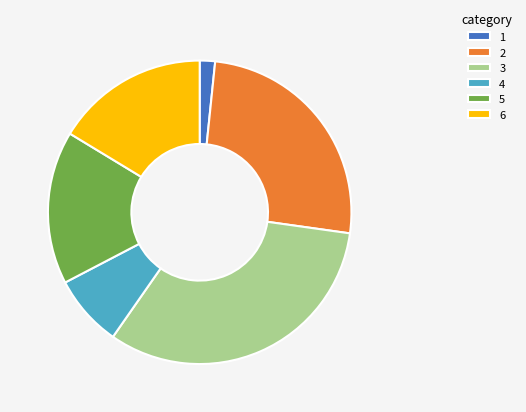

The 3 slice represents 19% of the pie. True or false?

False